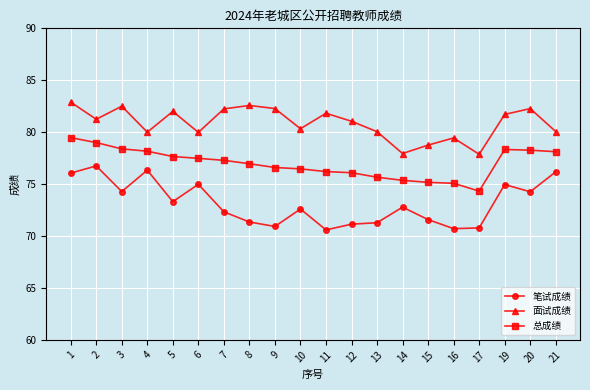

How many data points does each series have?

20